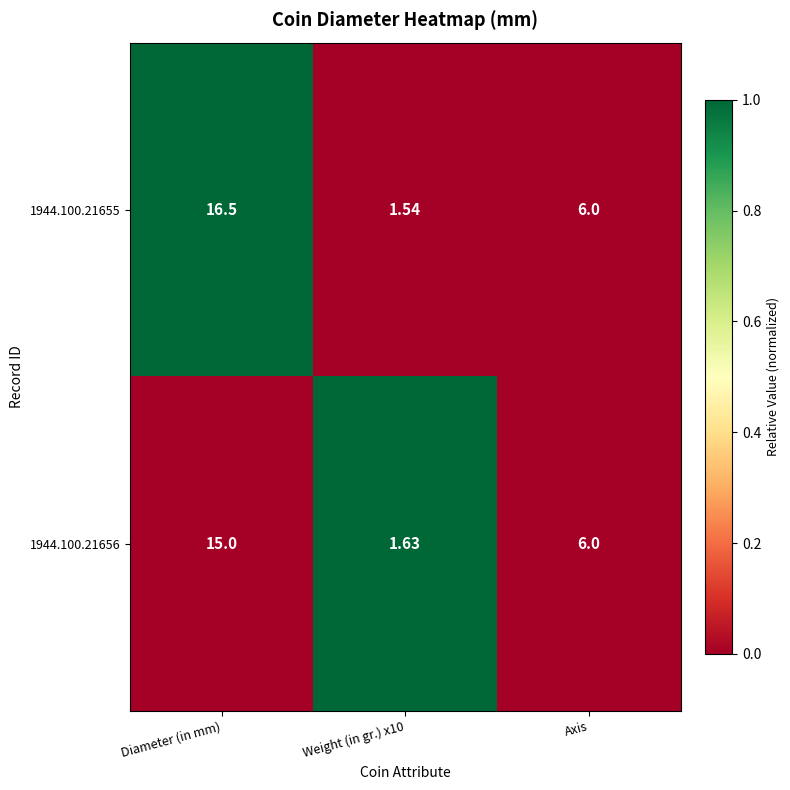

Which series has the largest total across all categories?

1944.100.21655